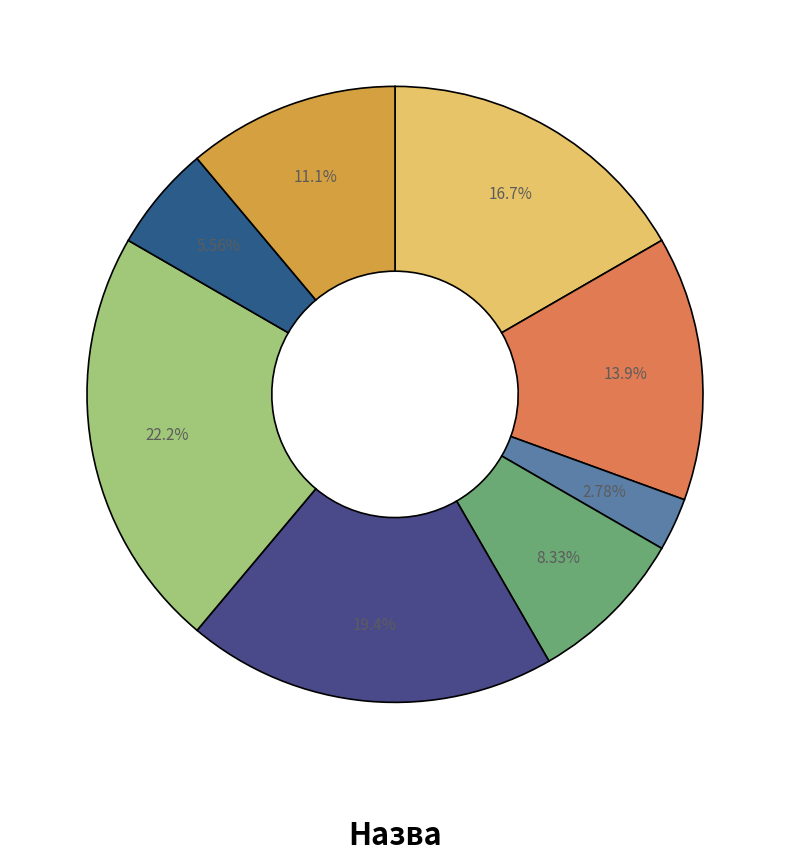

How many segments does this pie chart have?

8